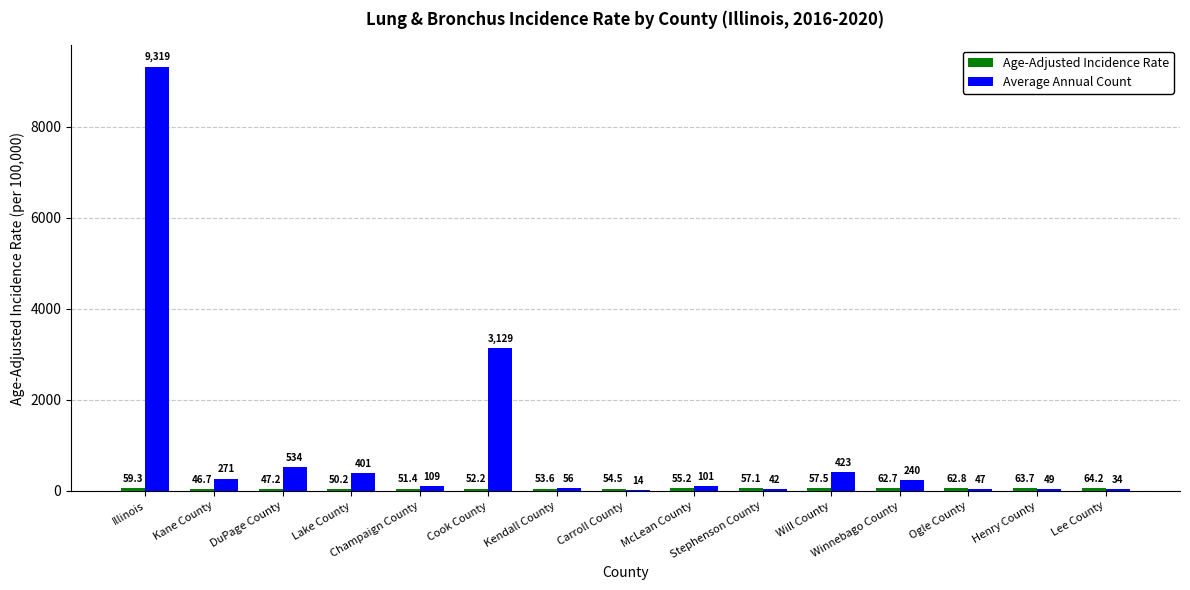

Are the bars grouped side by side (vs. stacked)?

Yes